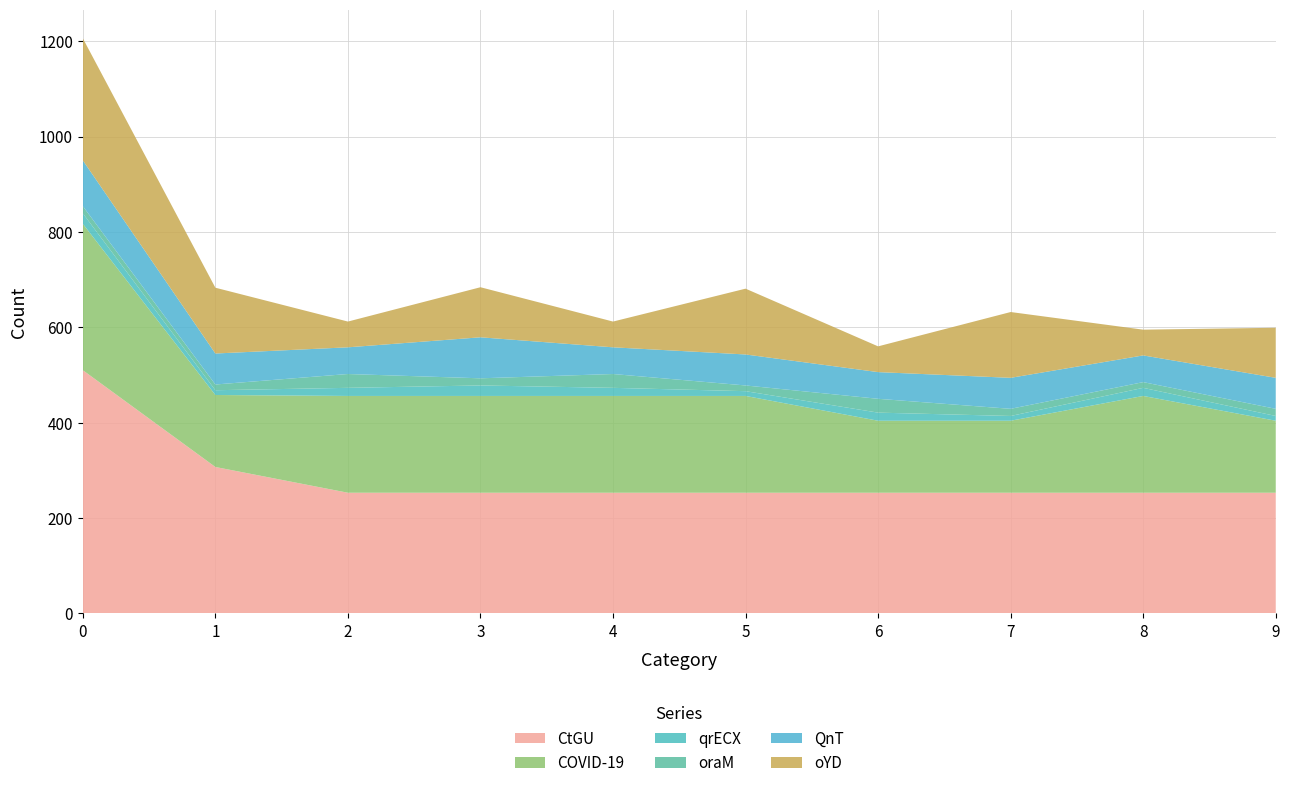

What is the minimum value for CtGU?

253